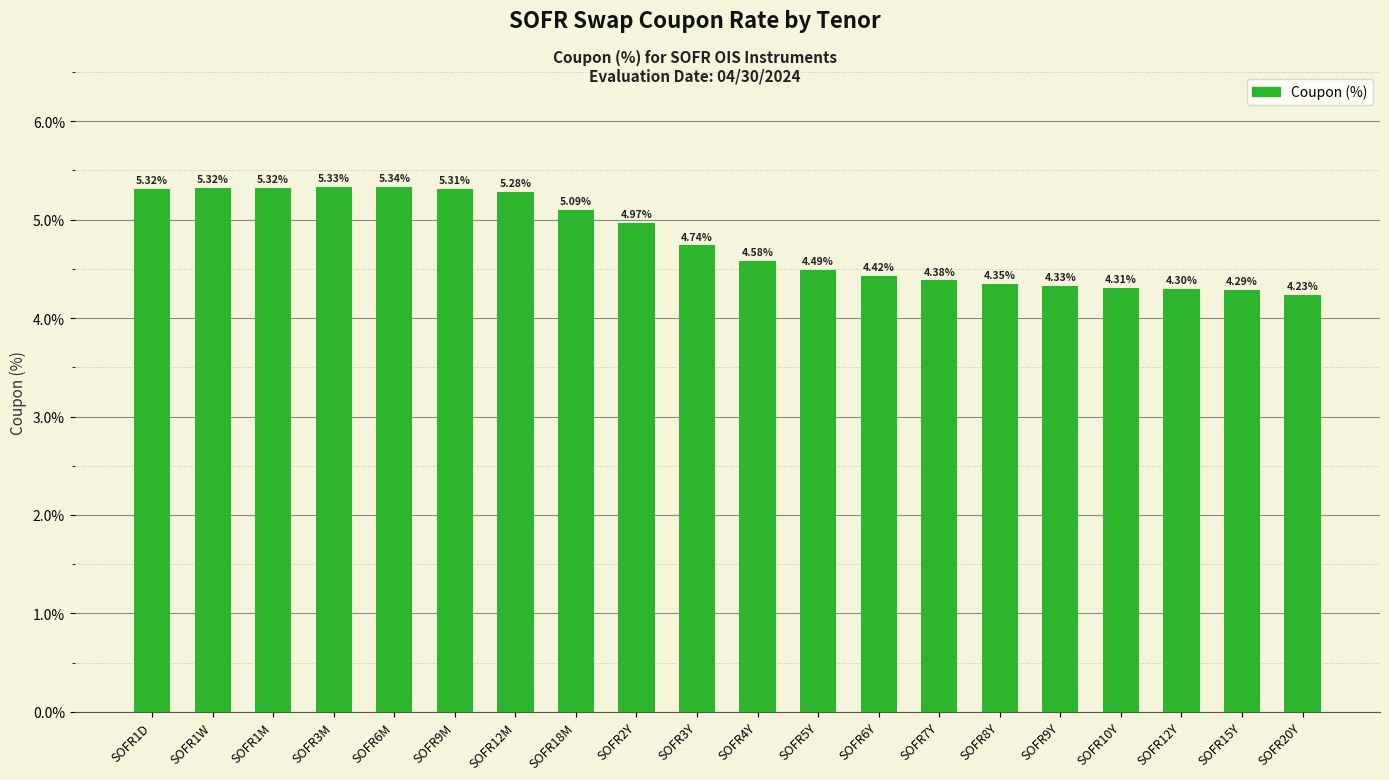

What is the average value?

4.8